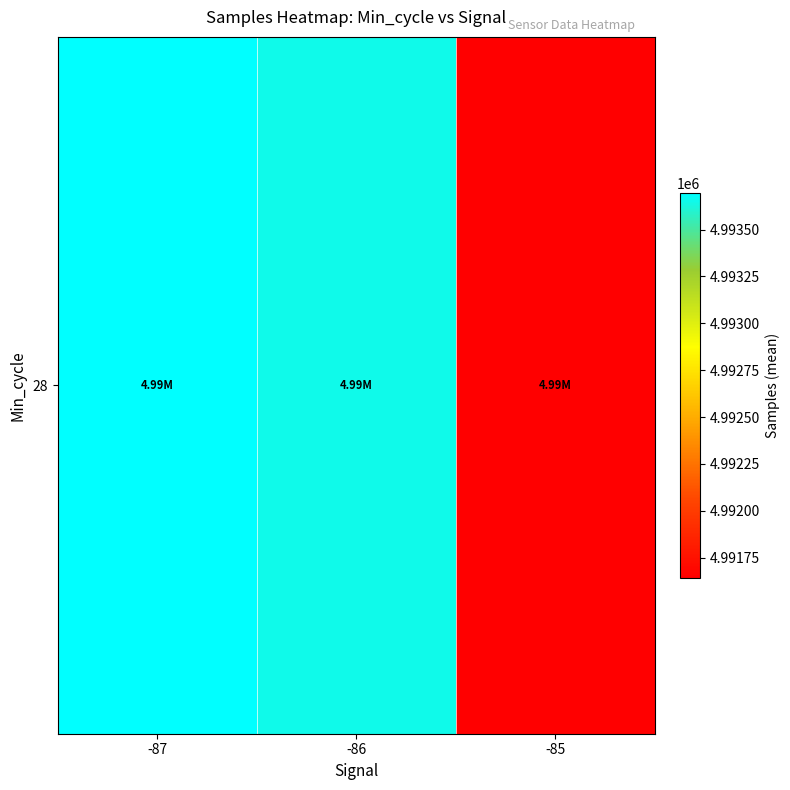

Where is the data nearest to the value 4992669?

-86